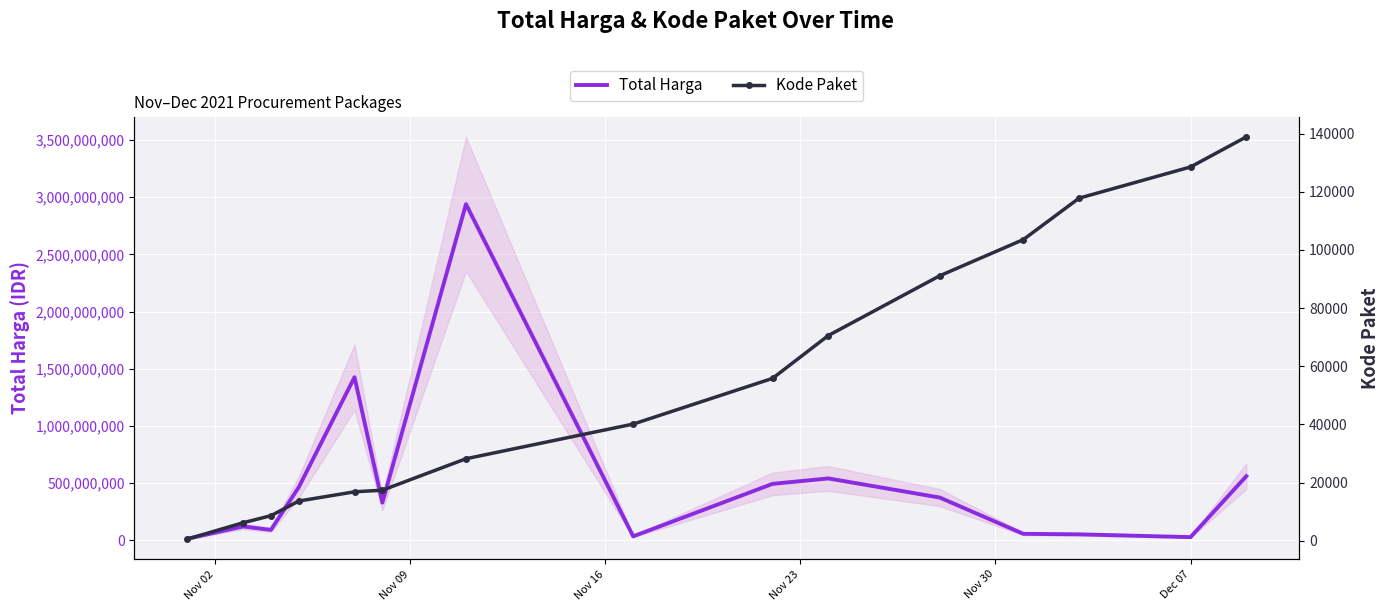

What is the highest value of the Total Harga series?

2938963240